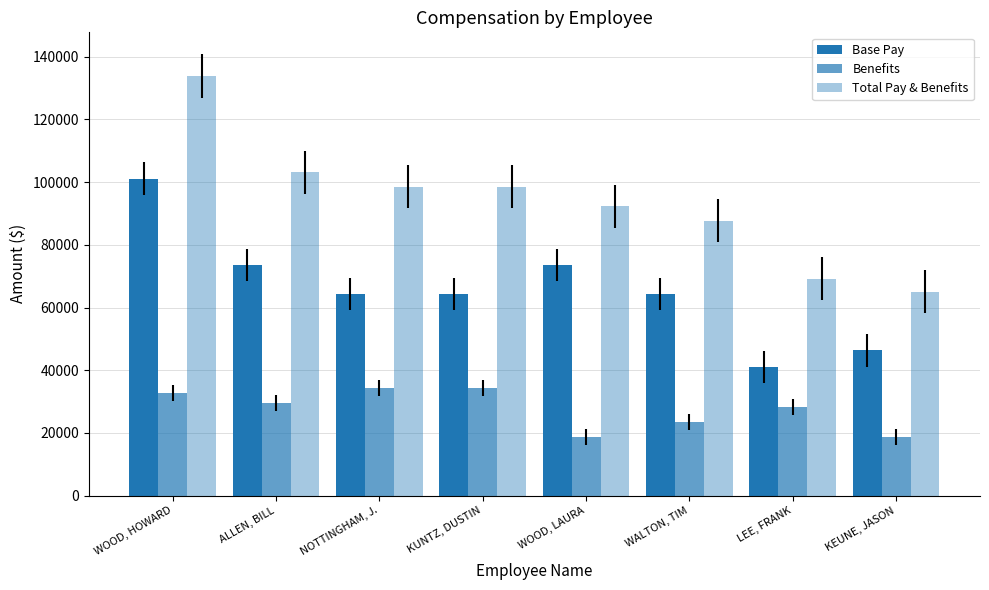

What is the label of the 2nd bar from the left?

ALLEN, BILL